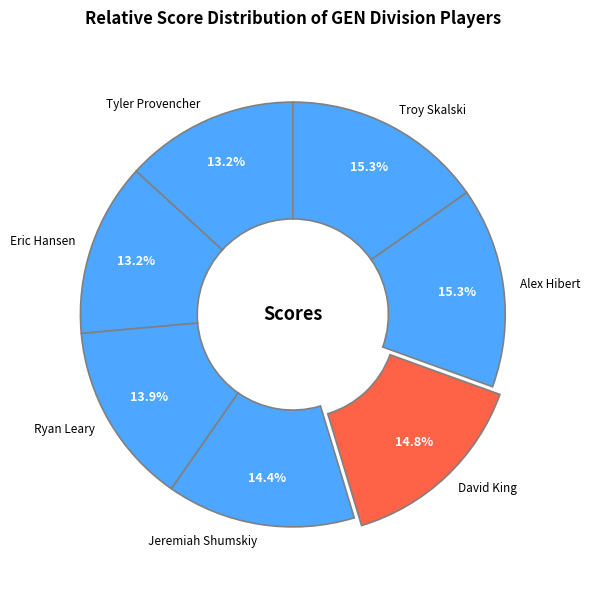

How many slices are in this pie chart?

7